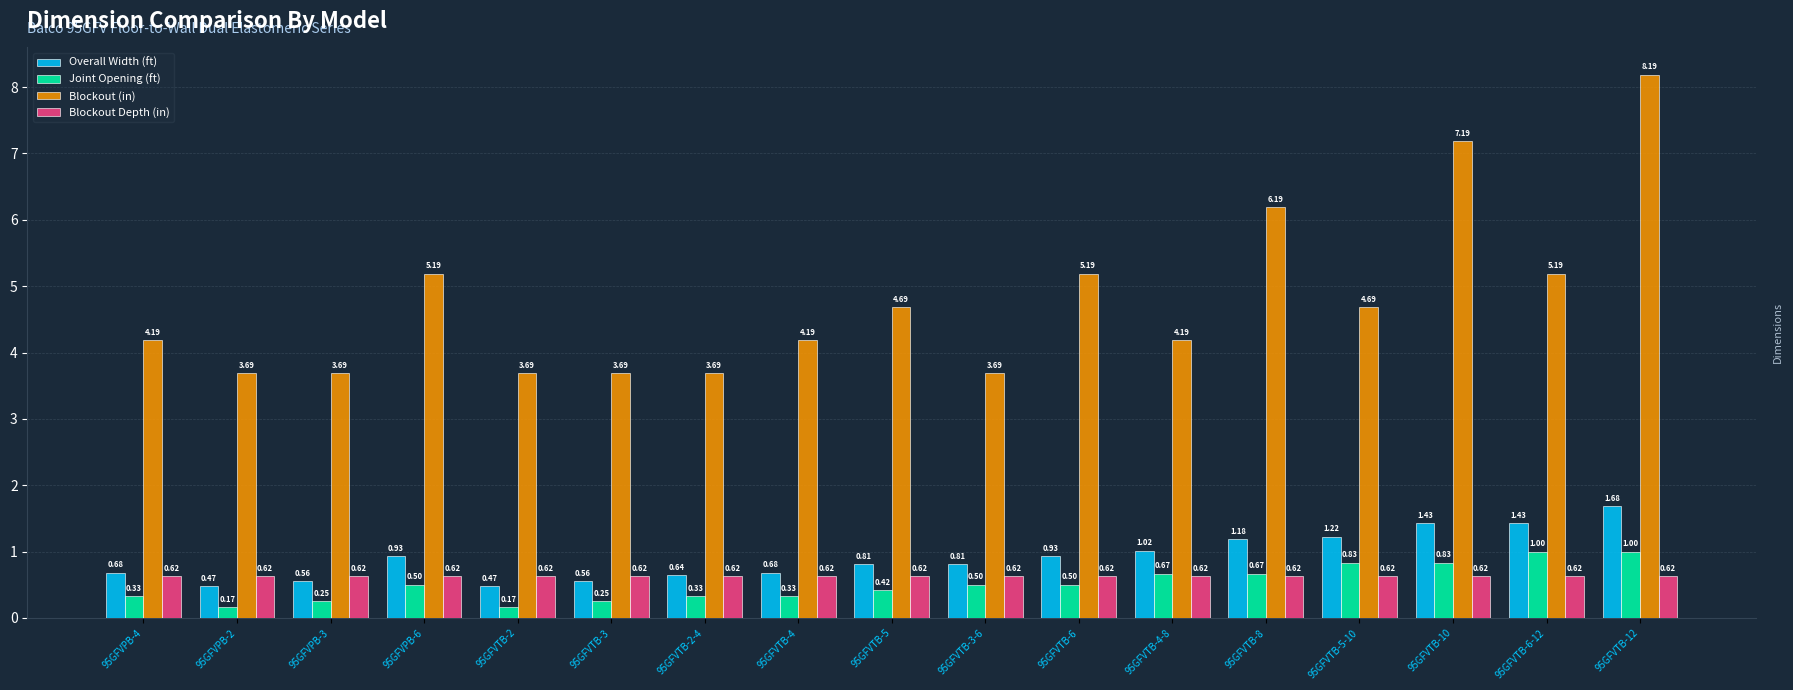

Rank the series by their maximum value, from highest to lowest.

Blockout (in), Overall Width (ft), Joint Opening (ft), Blockout Depth (in)